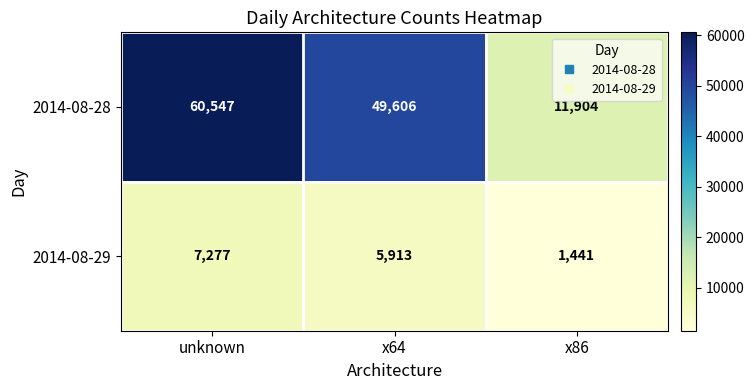

What is the sum of the 2014-08-28 values at unknown and x86?

72451